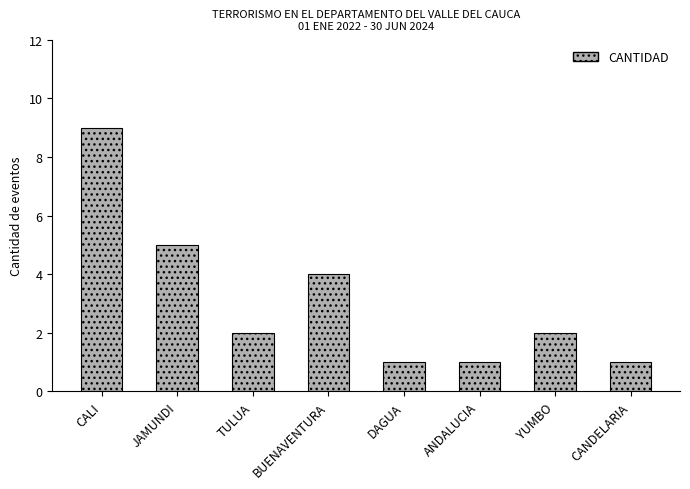

What is the value of the 3rd bar from the left?

2